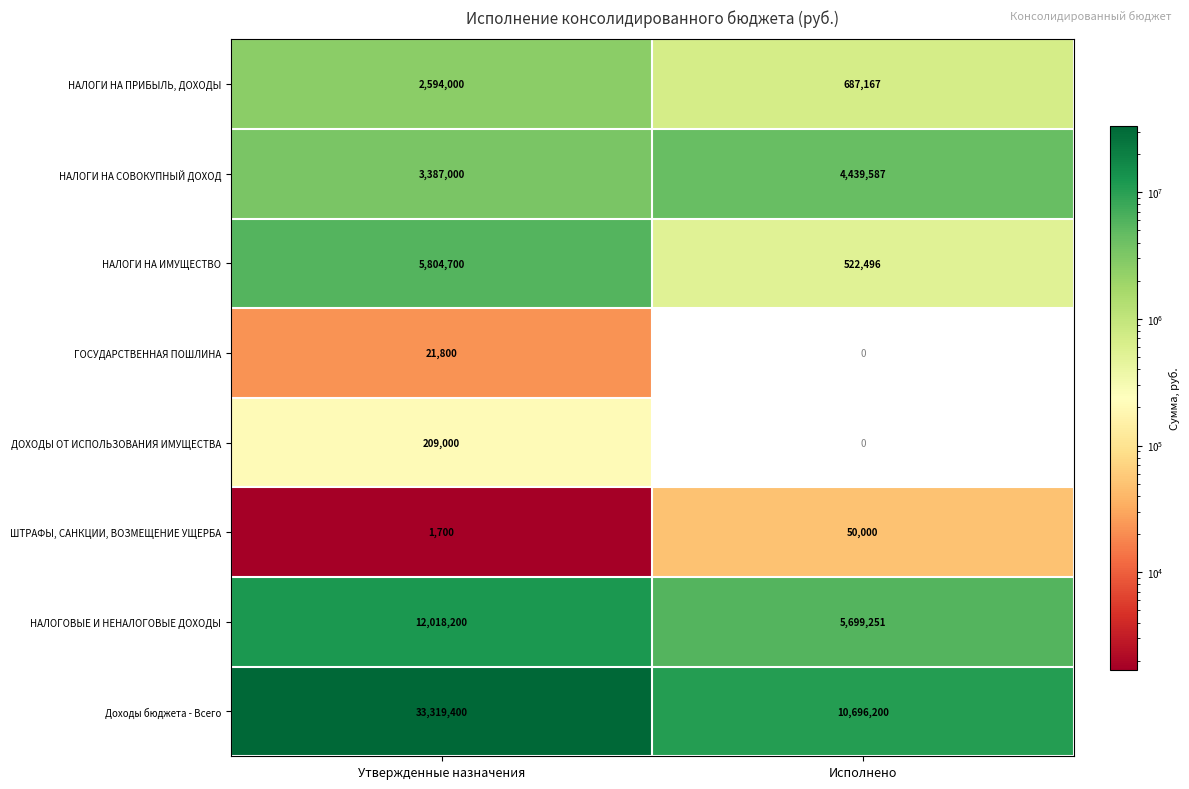

At Утвержденные назначения, list the series in order from largest to smallest.

Доходы бюджета - Всего, НАЛОГОВЫЕ И НЕНАЛОГОВЫЕ ДОХОДЫ, НАЛОГИ НА ИМУЩЕСТВО, НАЛОГИ НА СОВОКУПНЫЙ ДОХОД, НАЛОГИ НА ПРИБЫЛЬ, ДОХОДЫ, ДОХОДЫ ОТ ИСПОЛЬЗОВАНИЯ ИМУЩЕСТВА, ГОСУДАРСТВЕННАЯ ПОШЛИНА, ШТРАФЫ, САНКЦИИ, ВОЗМЕЩЕНИЕ УЩЕРБА